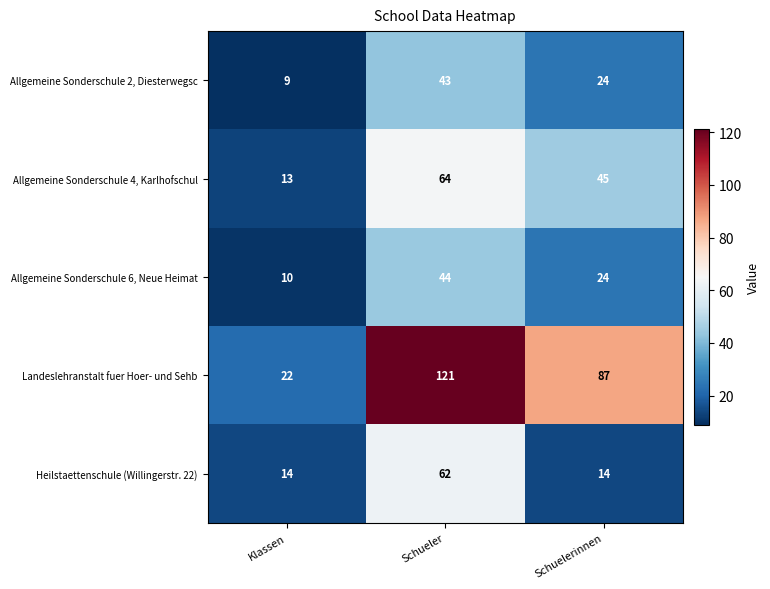

Rank the series by their maximum value, from lowest to highest.

Allgemeine Sonderschule 2, Diesterwegsc, Allgemeine Sonderschule 6, Neue Heimat, Heilstaettenschule (Willingerstr. 22), Allgemeine Sonderschule 4, Karlhofschul, Landeslehranstalt fuer Hoer- und Sehb